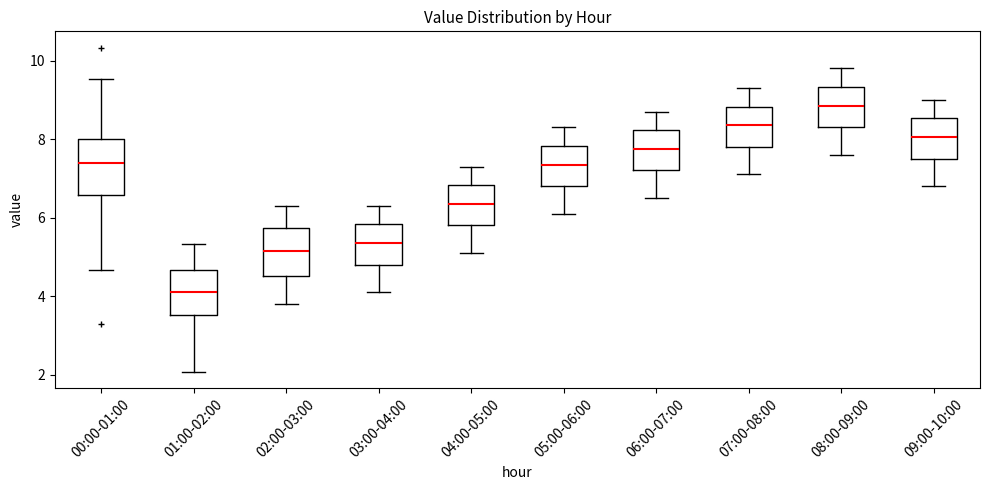

Where is the lower edge of the box for 04:00-05:00 on the y-axis? The values are not printed on the chart, so give them approximately, as read against the axis.

5.8